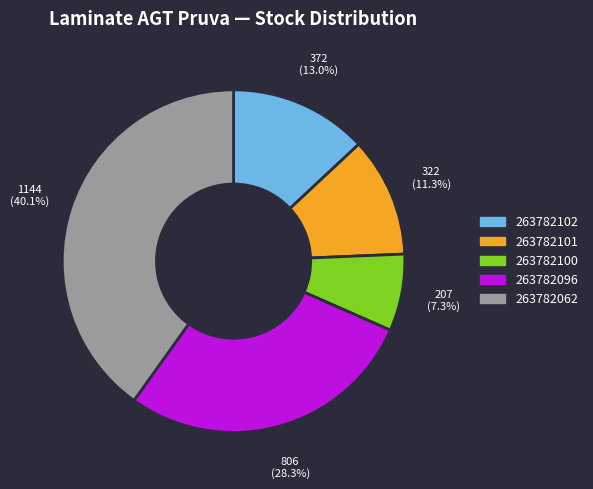

The 263782096 slice represents 42% of the pie. True or false?

False